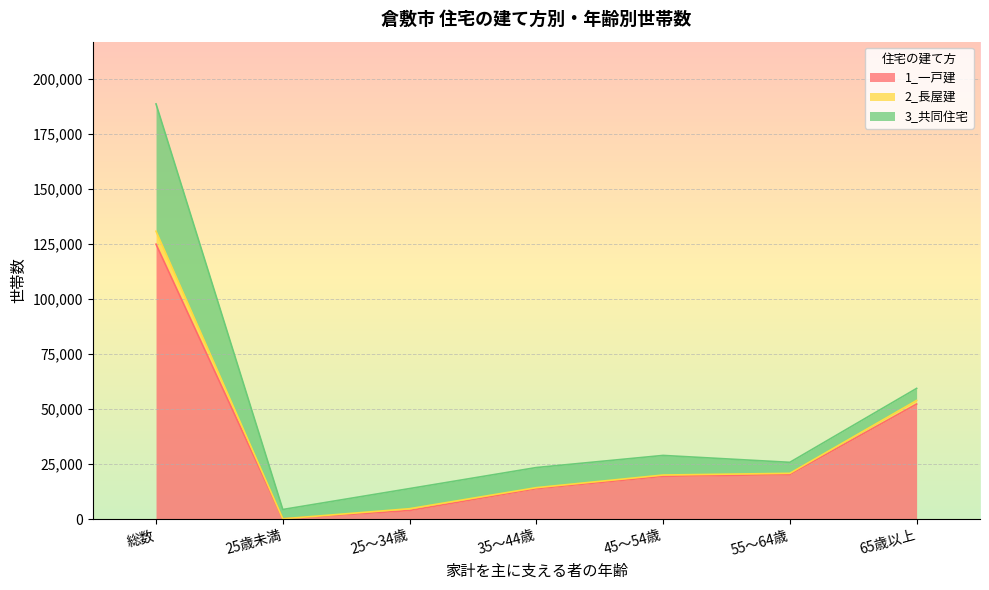

At which category is the sum across all series the highest?

総数